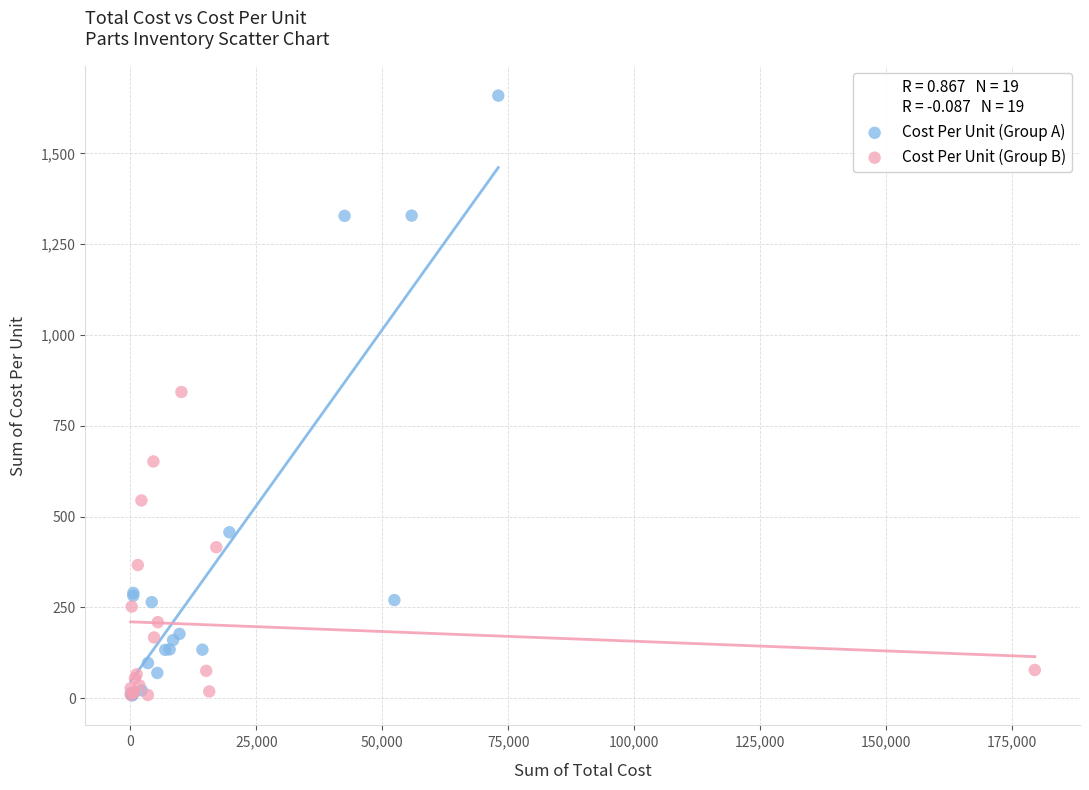

Which series contains the highest Y value?

Cost Per Unit (Group A)